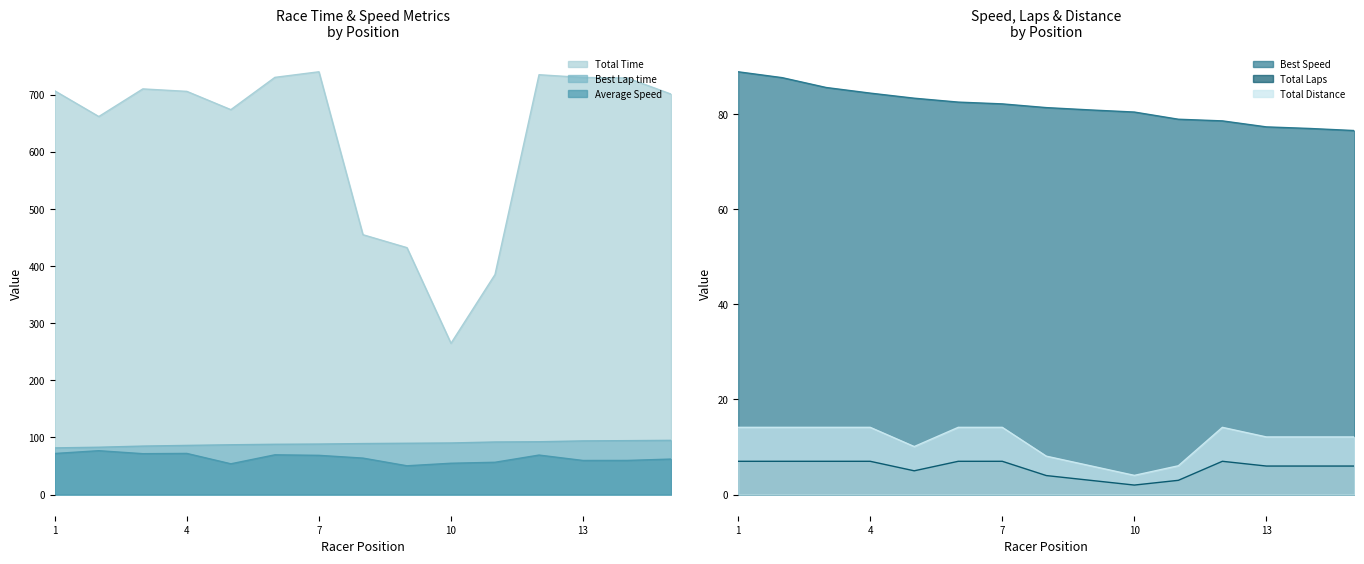

The value of Total Distance at Robert Cole is 6.1. True or false?

True